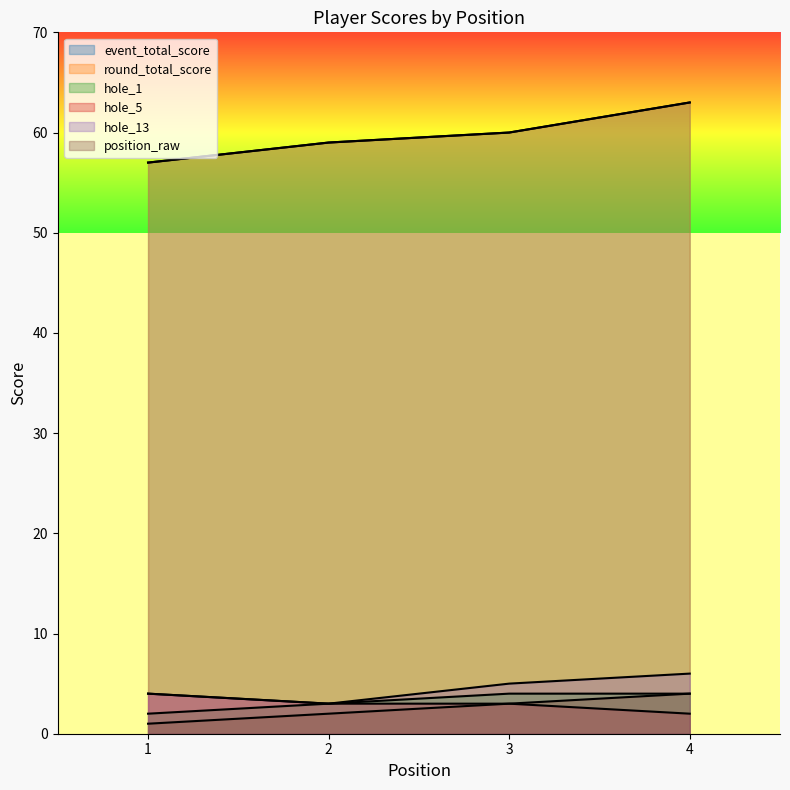

How many series are shown in this chart?

6